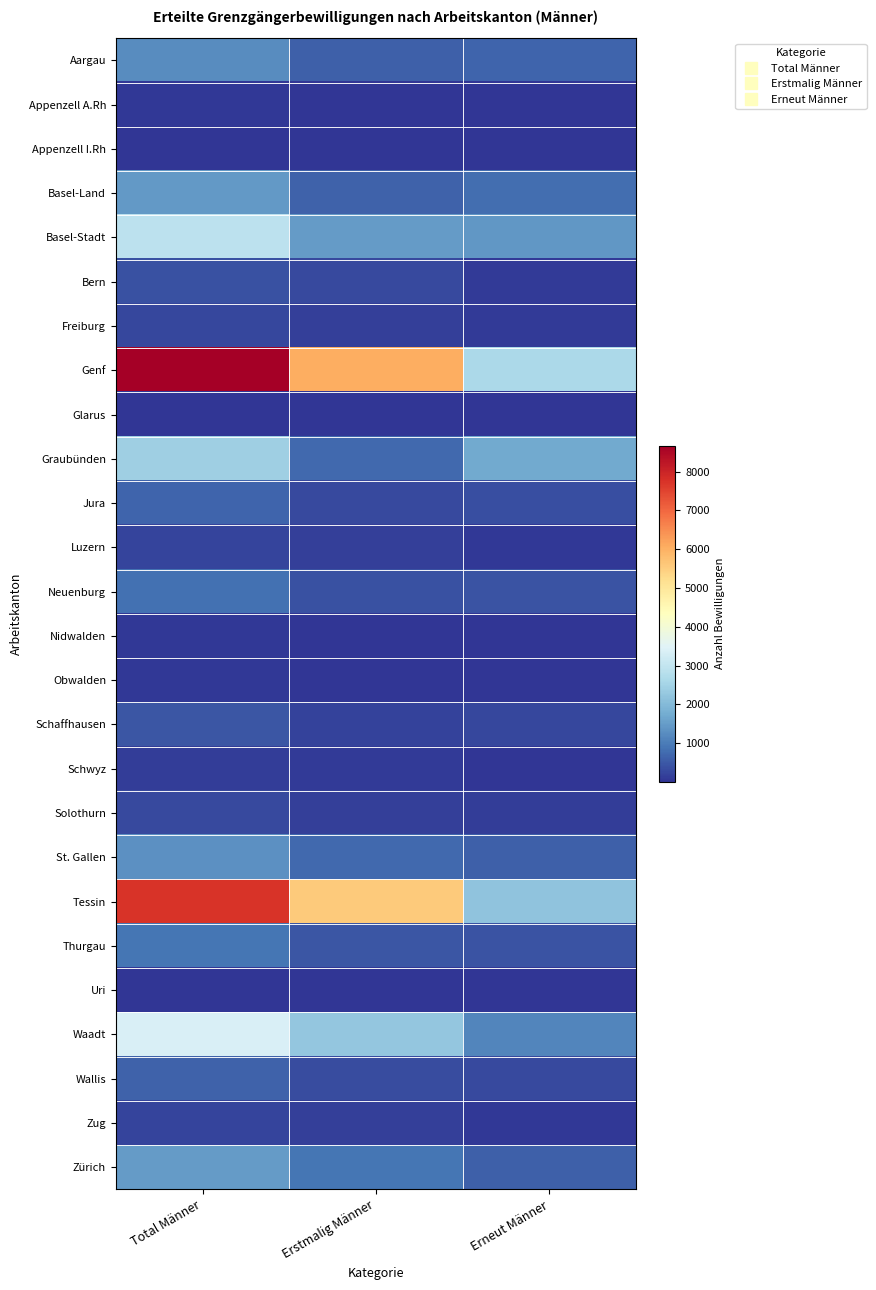

At which category is the sum across all series the highest?

Total Männer